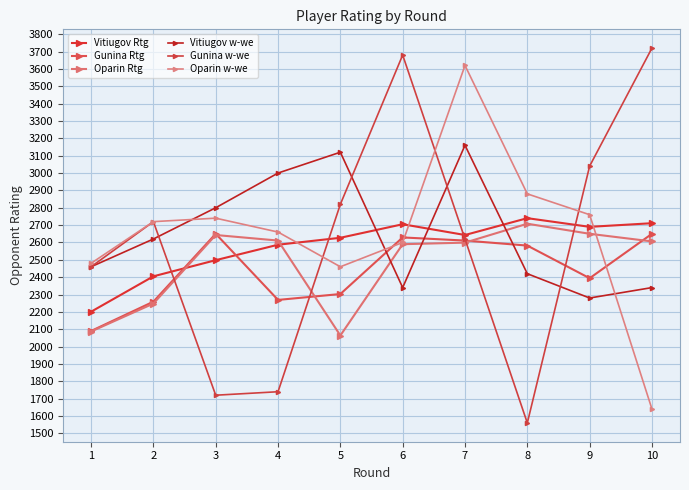

What are all the series names shown in the legend?

Vitiugov Rtg, Gunina Rtg, Oparin Rtg, Vitiugov w-we, Gunina w-we, Oparin w-we